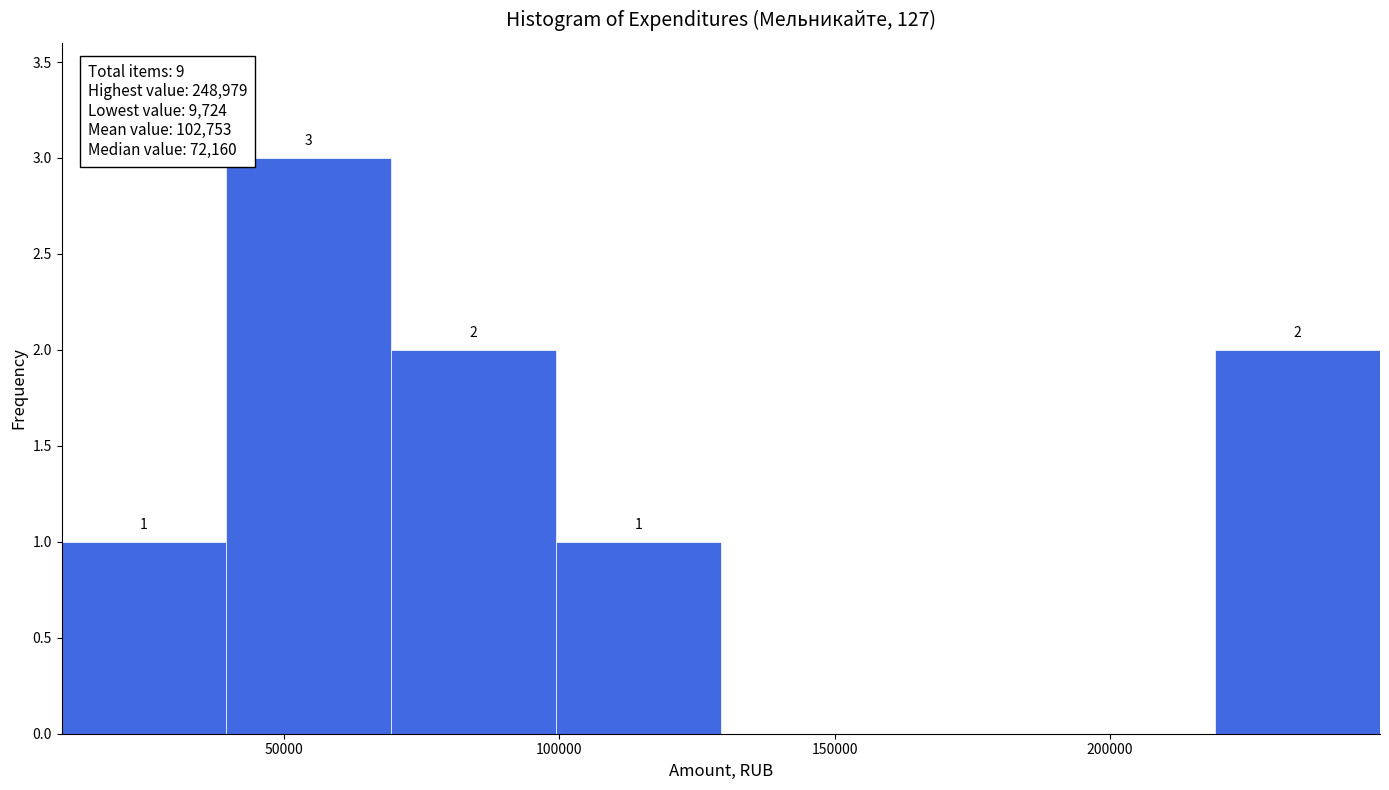

Over which range of the x-axis is the bar tallest?

40000 to 70000